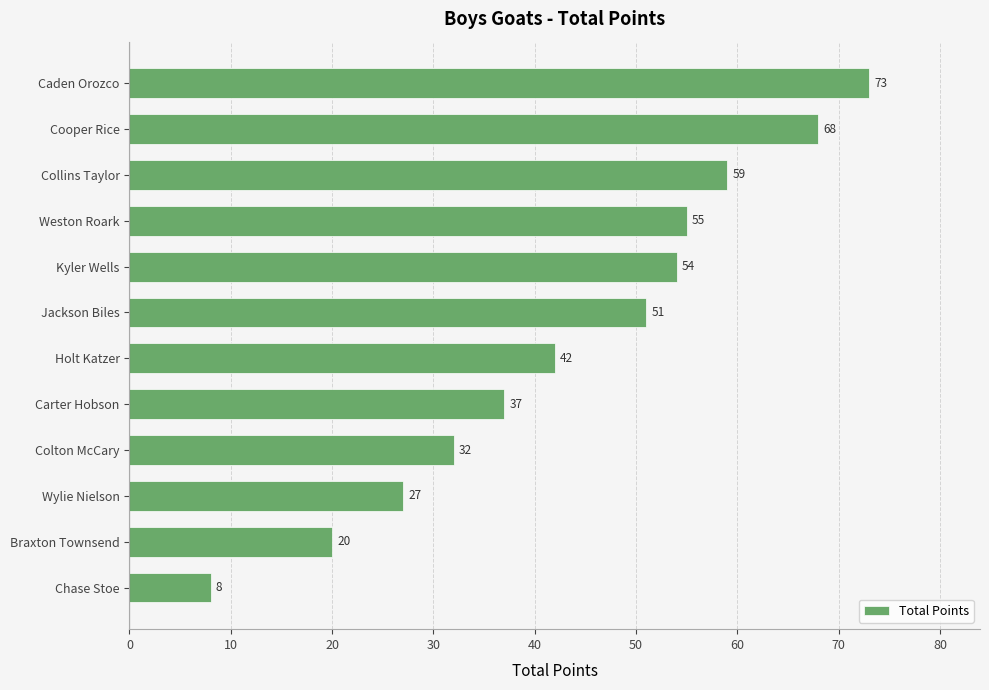

What is the label of the 8th bar from the bottom?

Kyler Wells